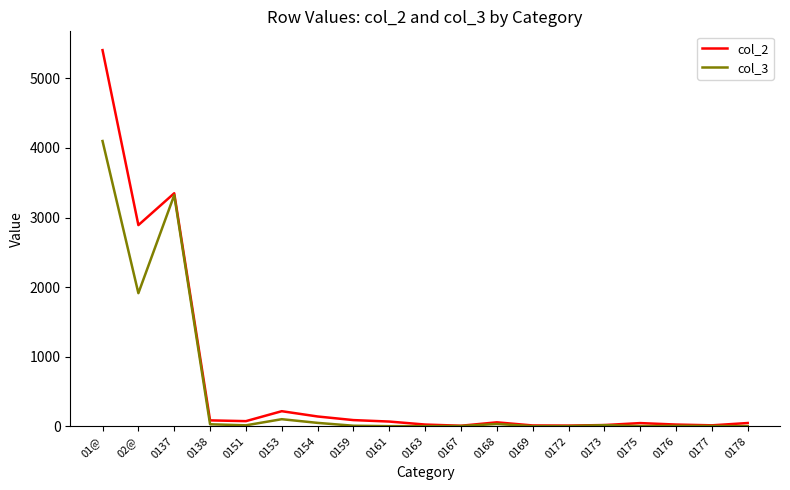

True or false: col_2 has a value of 87 at 0159.

True